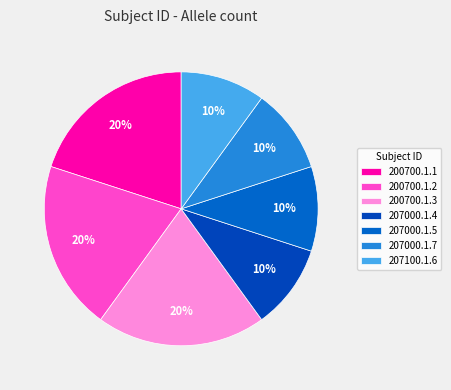

To the nearest percent, what is the difference between the 200700.1.3 and 207100.1.6 slice percentages?

10%